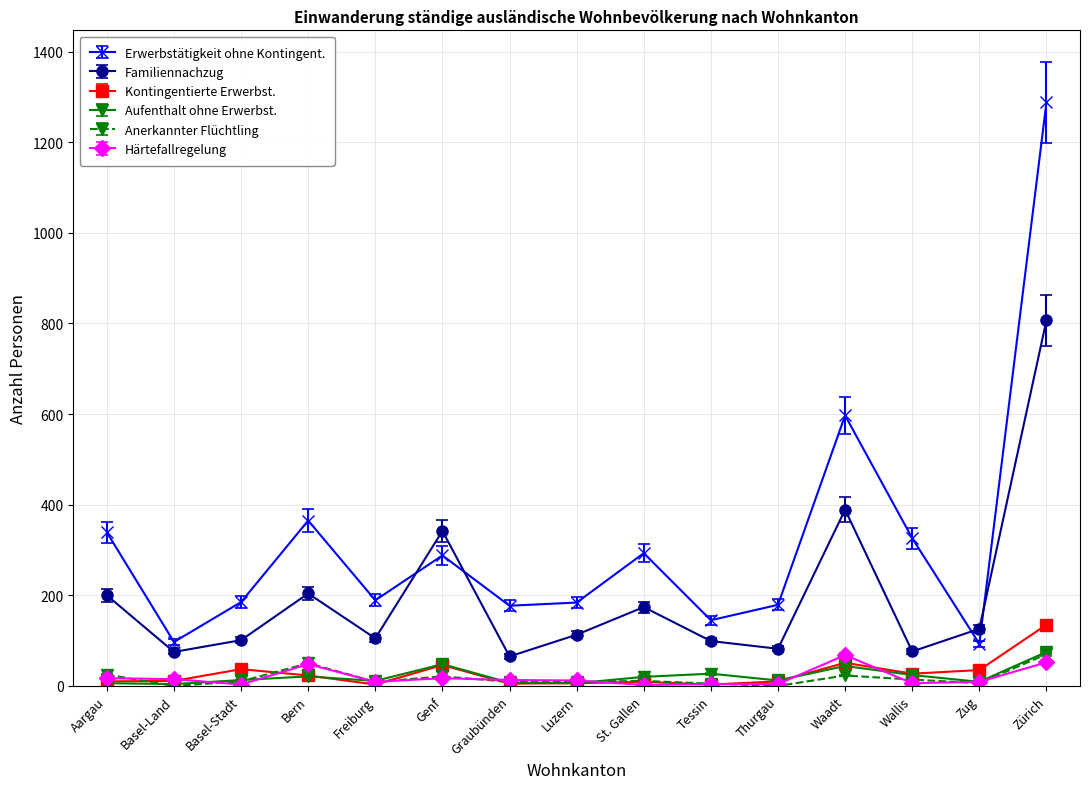

At which category is the sum across all series the highest?

Zürich